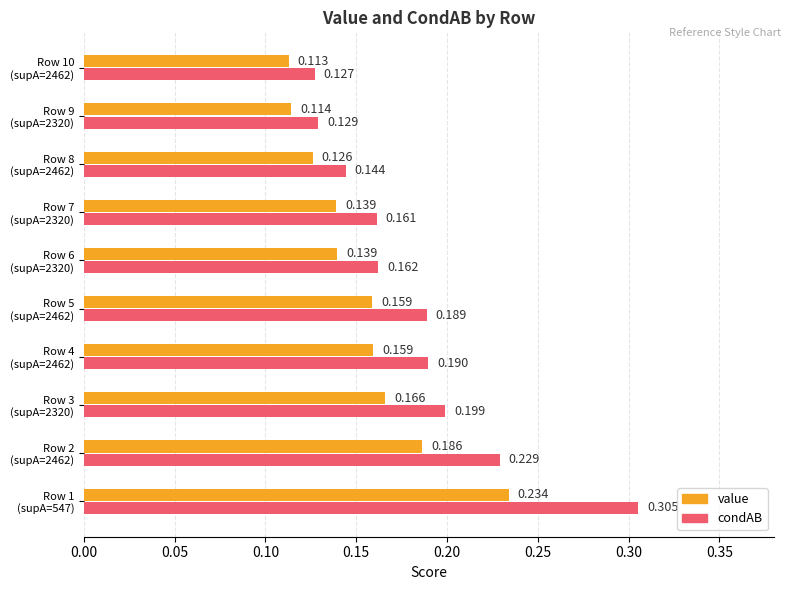

How many distinct data groups are displayed?

2